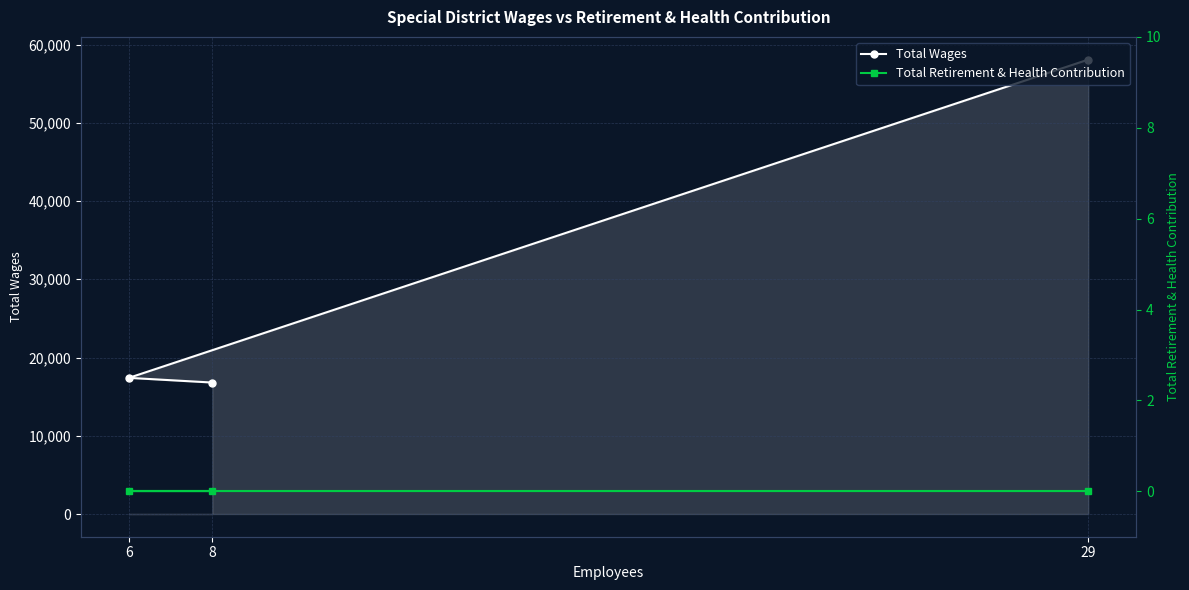

Does the chart have visible grid lines?

Yes